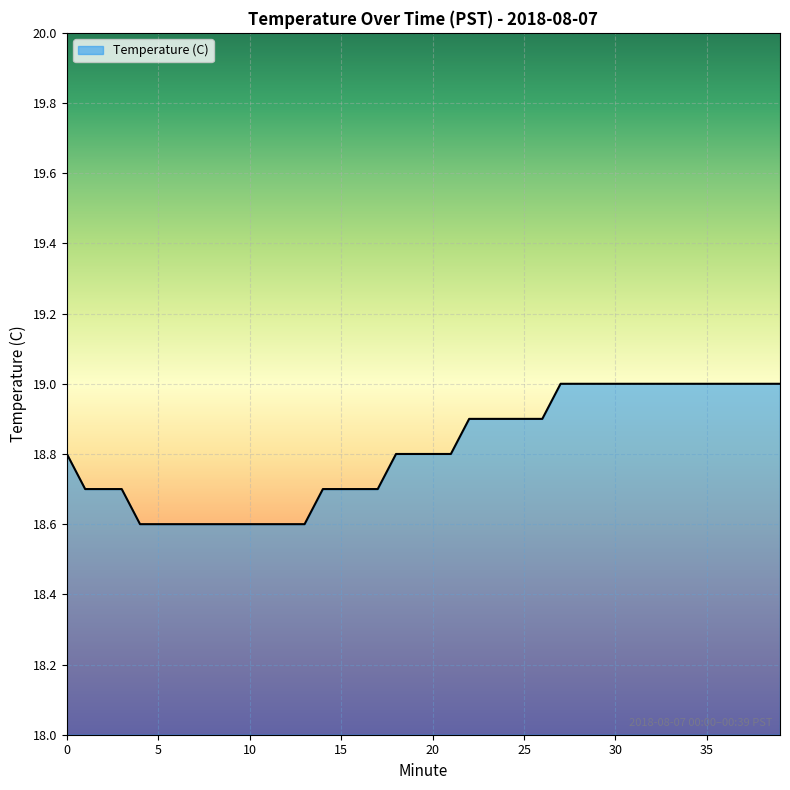

Reading left to right, what are all the values shown in this chart?

18.8	18.7	18.7	18.7	18.6	18.6	18.6	18.6	18.6	18.6	18.6	18.6	18.6	18.6	18.7	18.7	18.7	18.7	18.8	18.8	18.8	18.8	18.9	18.9	18.9	18.9	18.9	19.0	19.0	19.0	19.0	19.0	19.0	19.0	19.0	19.0	19.0	19.0	19.0	19.0